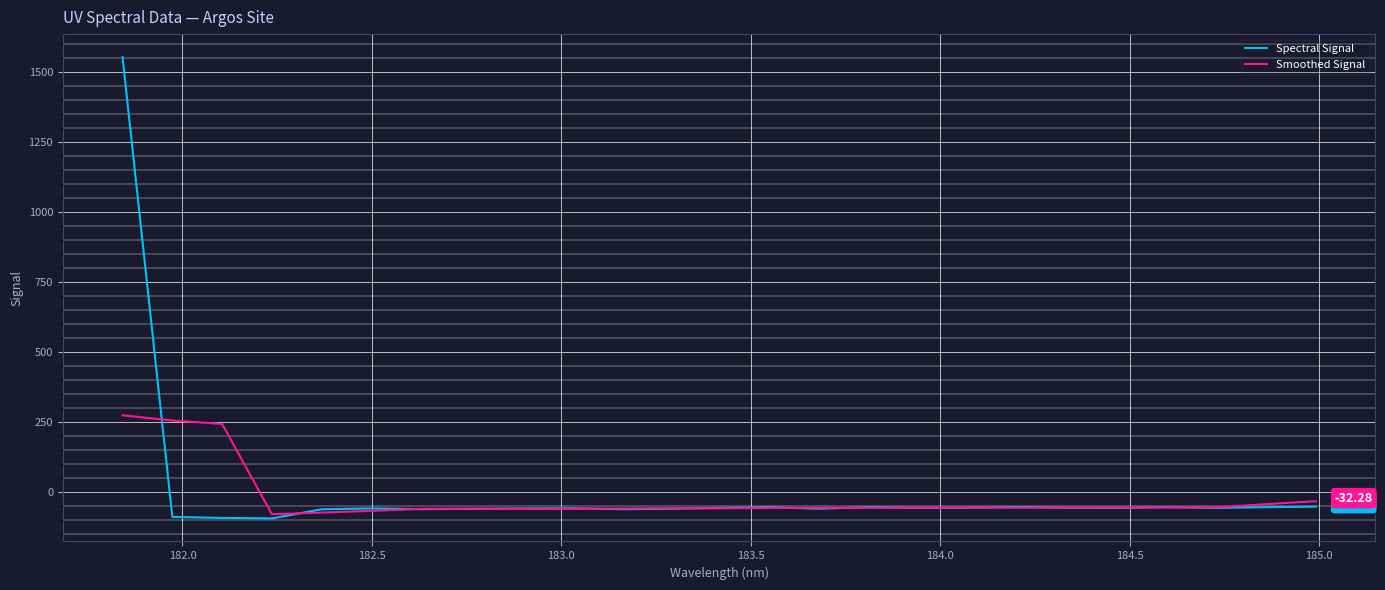

List the series in order of their peak value, highest first.

Spectral Signal, Smoothed Signal